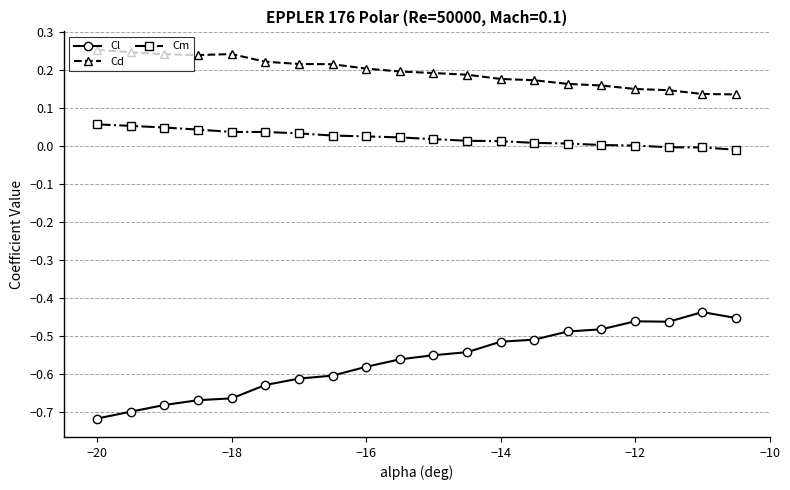

True or false: Cl has more than 1 interior local peaks.

True